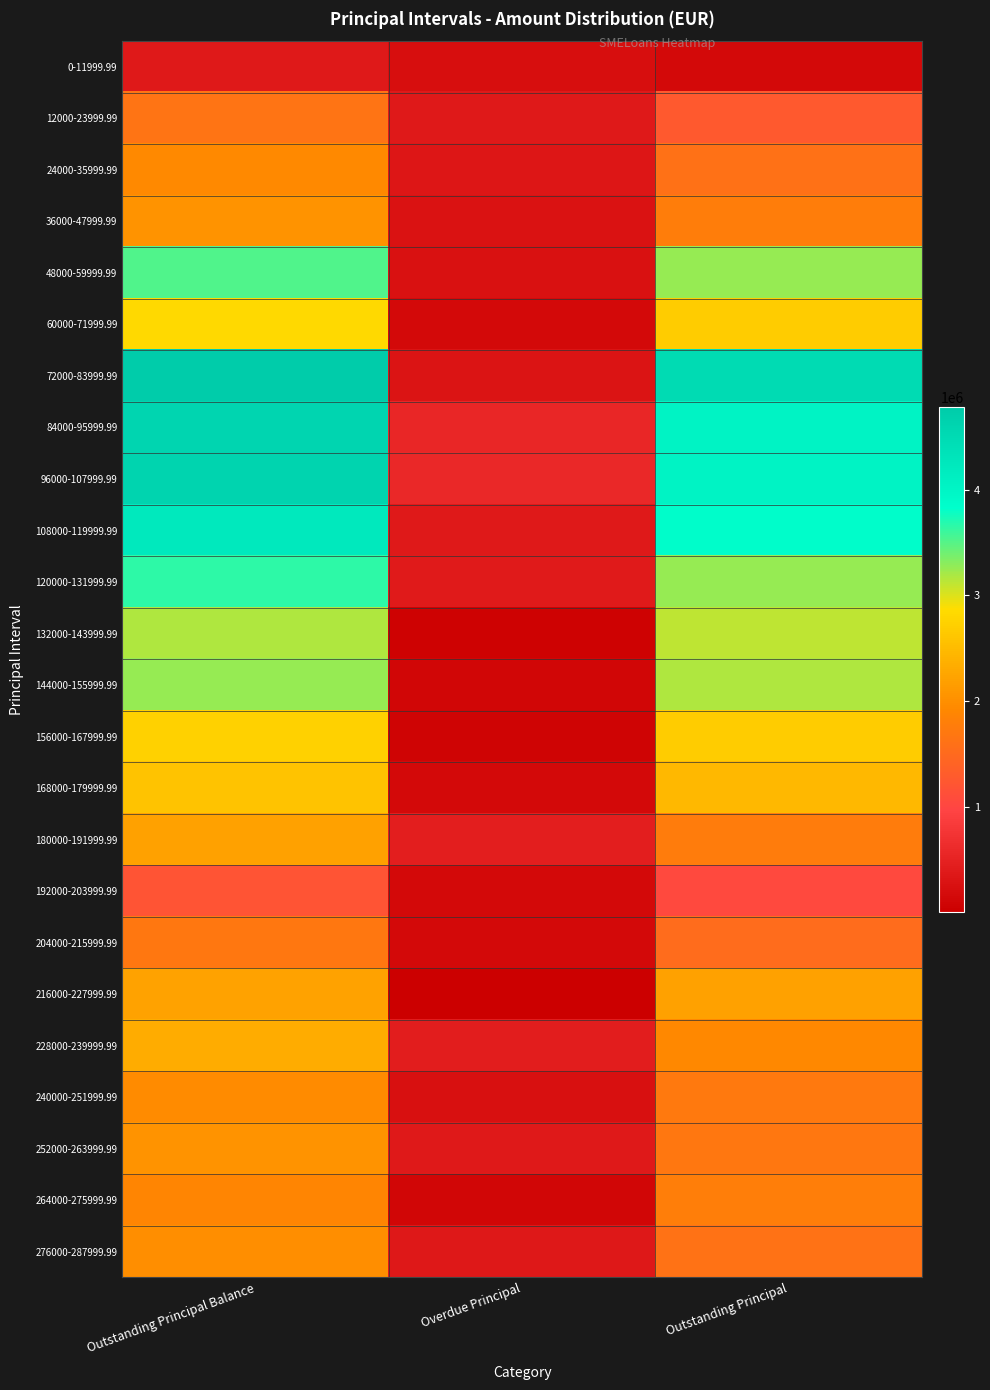

Reading right to left, transcribe all the data shown in this chart.

0-11999.99: Outstanding Principal=146109.1	Overdue Principal=219035.8	Outstanding Principal Balance=365144.9
12000-23999.99: Outstanding Principal=1260764.2	Overdue Principal=371473.0	Outstanding Principal Balance=1632237.2
24000-35999.99: Outstanding Principal=1601714.2	Overdue Principal=328589.9	Outstanding Principal Balance=1930304.0
36000-47999.99: Outstanding Principal=1762494.5	Overdue Principal=284745.9	Outstanding Principal Balance=2047240.4
48000-59999.99: Outstanding Principal=3269604.2	Overdue Principal=263775.0	Outstanding Principal Balance=3533379.2
60000-71999.99: Outstanding Principal=2685001.5	Overdue Principal=142769.3	Outstanding Principal Balance=2827770.8
72000-83999.99: Outstanding Principal=4494944.1	Overdue Principal=290037.0	Outstanding Principal Balance=4784981.0
84000-95999.99: Outstanding Principal=4050017.2	Overdue Principal=552142.5	Outstanding Principal Balance=4602159.8
96000-107999.99: Outstanding Principal=4042470.3	Overdue Principal=575964.7	Outstanding Principal Balance=4618434.9
108000-119999.99: Outstanding Principal=3854913.0	Overdue Principal=371561.0	Outstanding Principal Balance=4226474.0
120000-131999.99: Outstanding Principal=3267394.2	Overdue Principal=389223.6	Outstanding Principal Balance=3656617.9
132000-143999.99: Outstanding Principal=3118110.5	Overdue Principal=61138.9	Outstanding Principal Balance=3179249.5
144000-155999.99: Outstanding Principal=3166091.1	Overdue Principal=102154.5	Outstanding Principal Balance=3268245.6
156000-167999.99: Outstanding Principal=2682252.8	Overdue Principal=65857.4	Outstanding Principal Balance=2748110.2
168000-179999.99: Outstanding Principal=2452027.9	Overdue Principal=147235.9	Outstanding Principal Balance=2599263.8
180000-191999.99: Outstanding Principal=1759441.9	Overdue Principal=448788.8	Outstanding Principal Balance=2208230.6
192000-203999.99: Outstanding Principal=1043964.6	Overdue Principal=138929.2	Outstanding Principal Balance=1182893.8
204000-215999.99: Outstanding Principal=1536410.3	Overdue Principal=151390.0	Outstanding Principal Balance=1687800.3
216000-227999.99: Outstanding Principal=2208617.7	Overdue Principal=6317.4	Outstanding Principal Balance=2214935.1
228000-239999.99: Outstanding Principal=1921446.2	Overdue Principal=417191.3	Outstanding Principal Balance=2338637.4
240000-251999.99: Outstanding Principal=1716677.0	Overdue Principal=241647.6	Outstanding Principal Balance=1958324.6
252000-263999.99: Outstanding Principal=1686893.0	Overdue Principal=362829.7	Outstanding Principal Balance=2049722.7
264000-275999.99: Outstanding Principal=1782411.9	Overdue Principal=102235.0	Outstanding Principal Balance=1884646.9
276000-287999.99: Outstanding Principal=1626026.6	Overdue Principal=359640.6	Outstanding Principal Balance=1985667.2